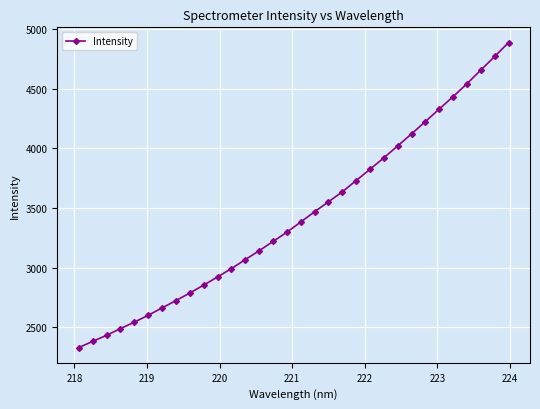

What is the average value?

3435.4